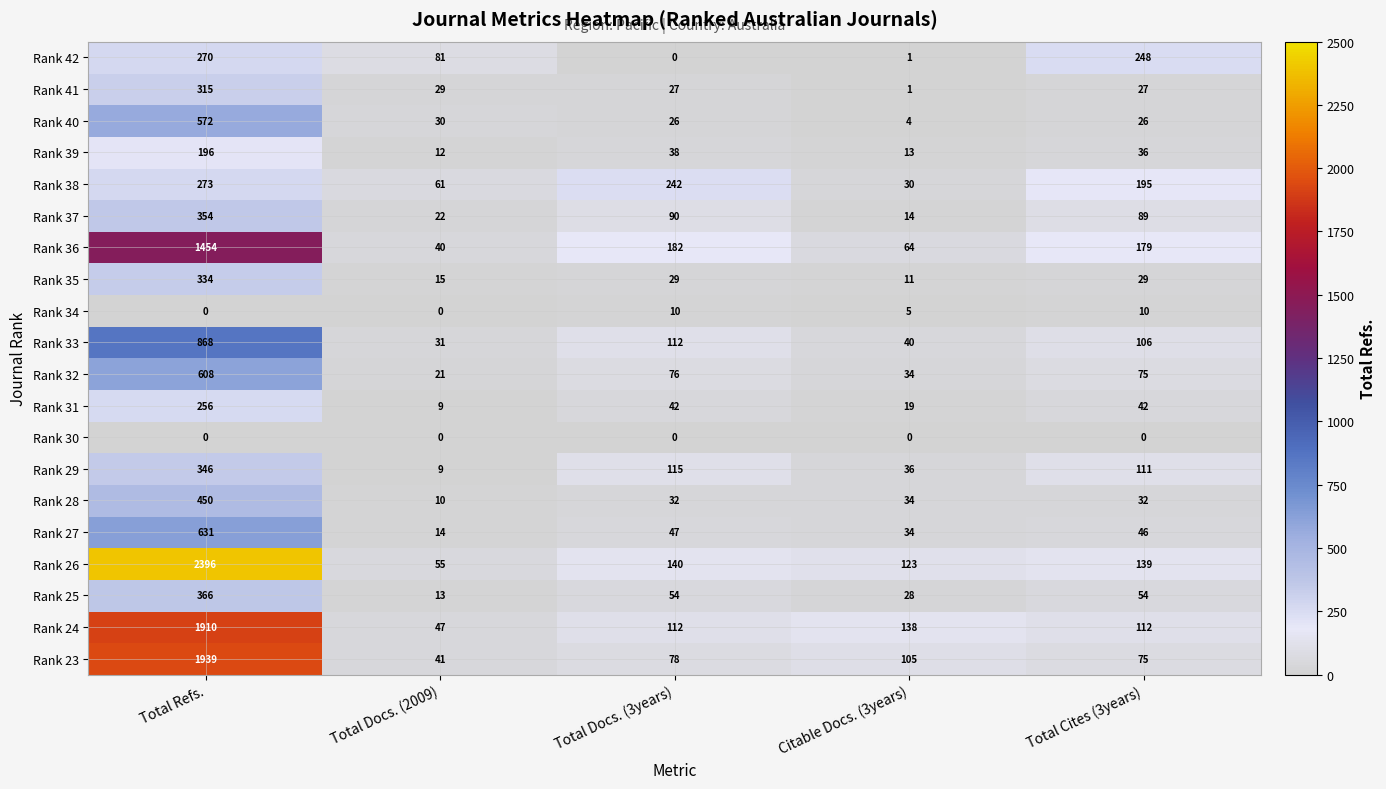

Which series has the widest spread of values?

Rank 26